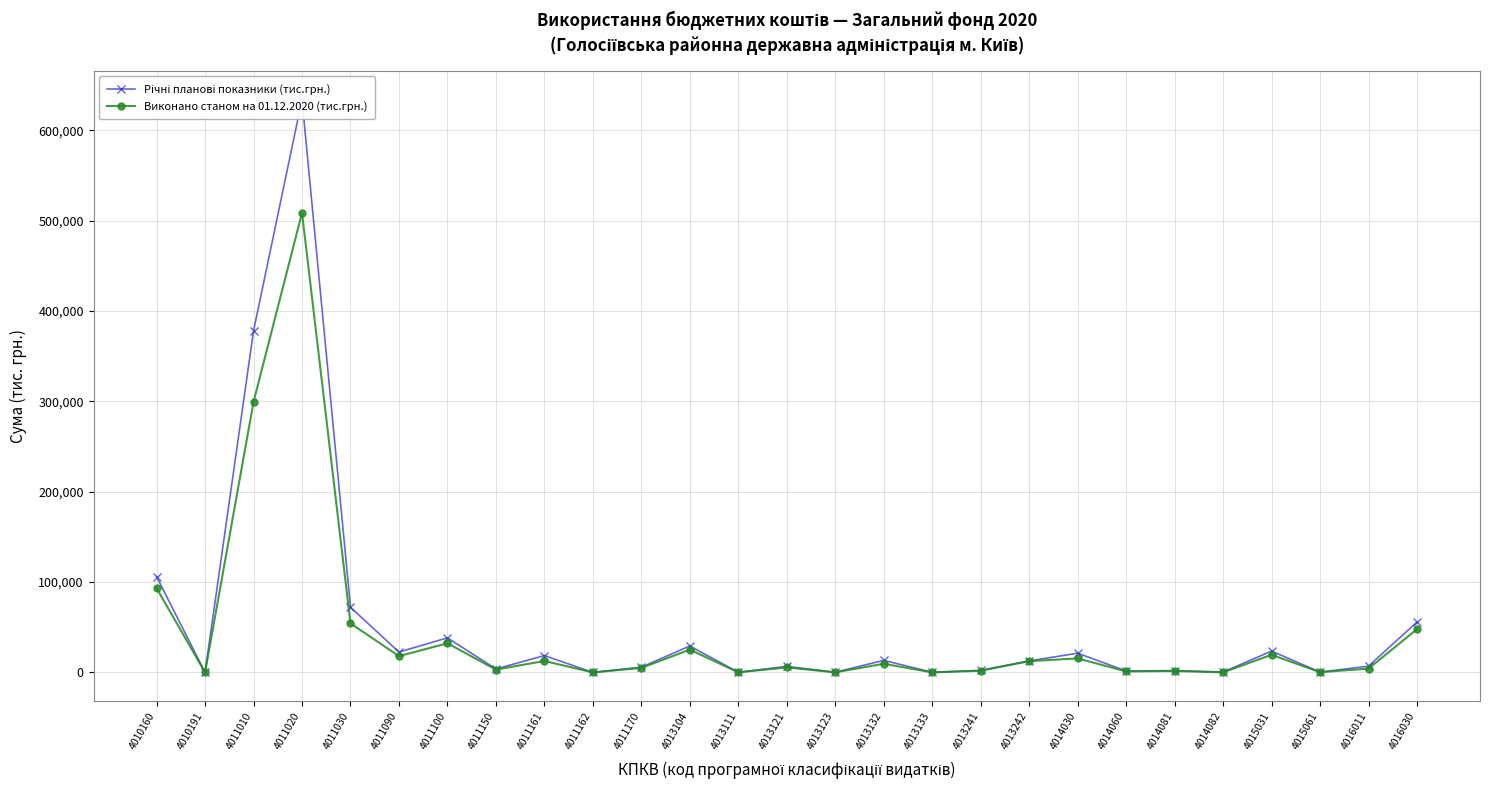

The value of Виконано станом на 01.12.2020 (тис.грн.) at 4016011 is 4190.1. True or false?

True